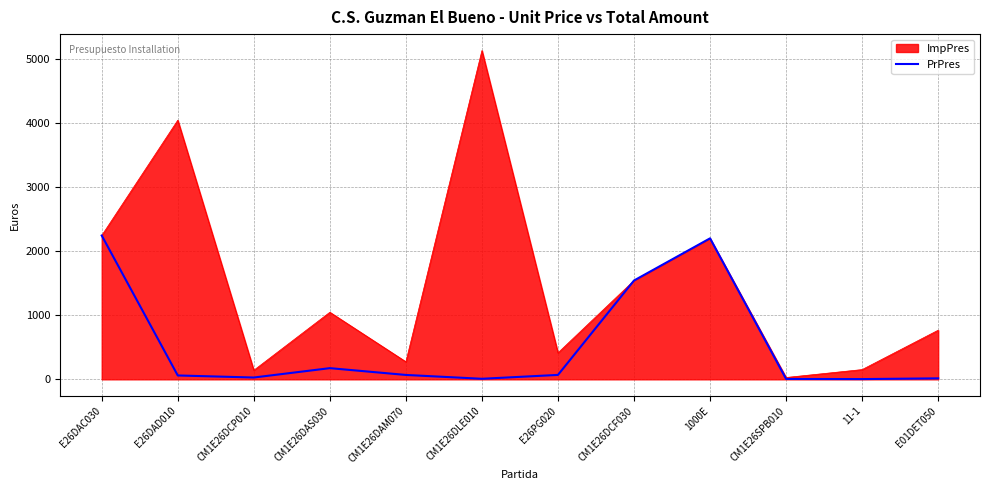

The value of ImpPres at E26DAC030 is 2243.9. True or false?

True